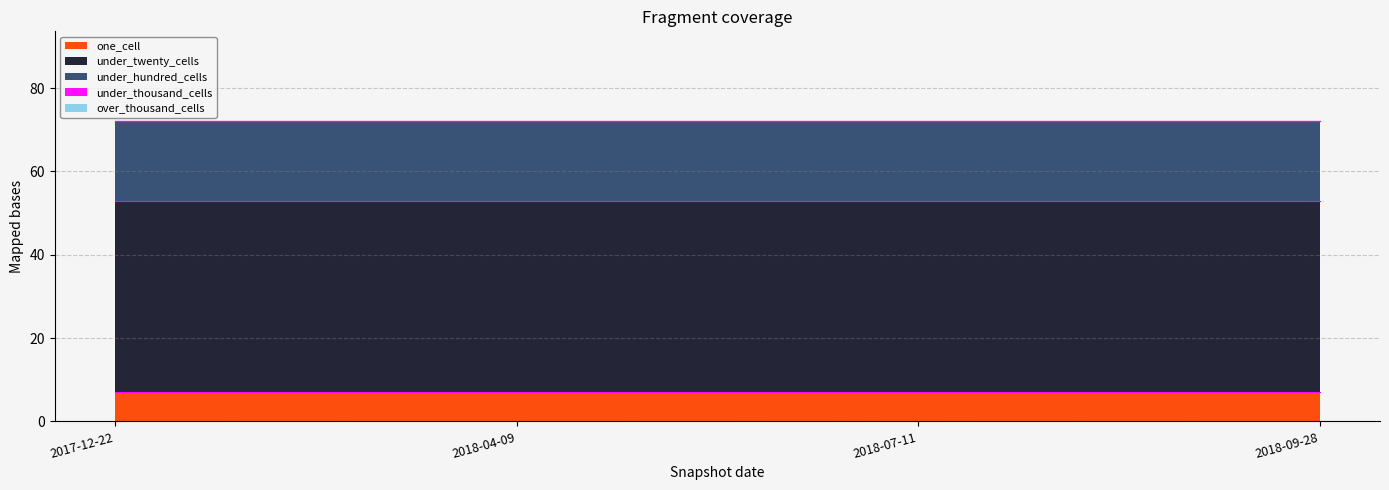

Reading left to right, extract all data points from this chart.

one_cell: 7	7	7	7
under_twenty_cells: 46	46	46	46
under_hundred_cells: 19	19	19	19
under_thousand_cells: 0	0	0	0
over_thousand_cells: 0	0	0	0